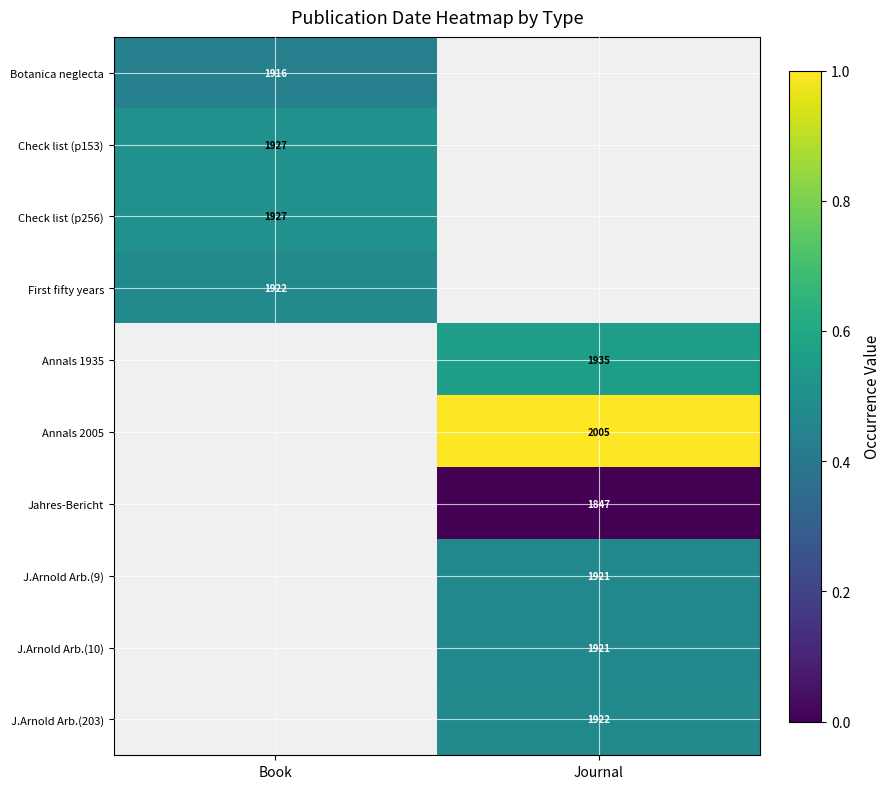

The Botanica neglecta series shows 1916 at Book. True or false?

True